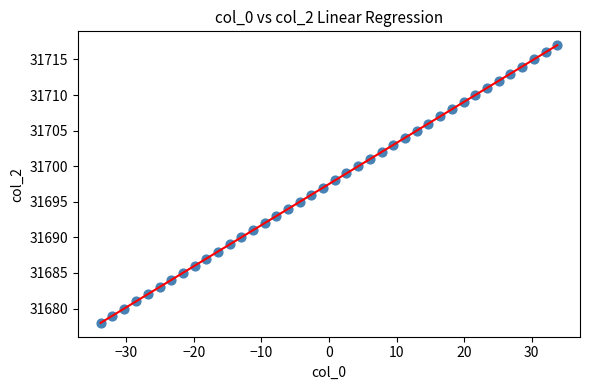

What is the range of Y values (max minus min)?

39